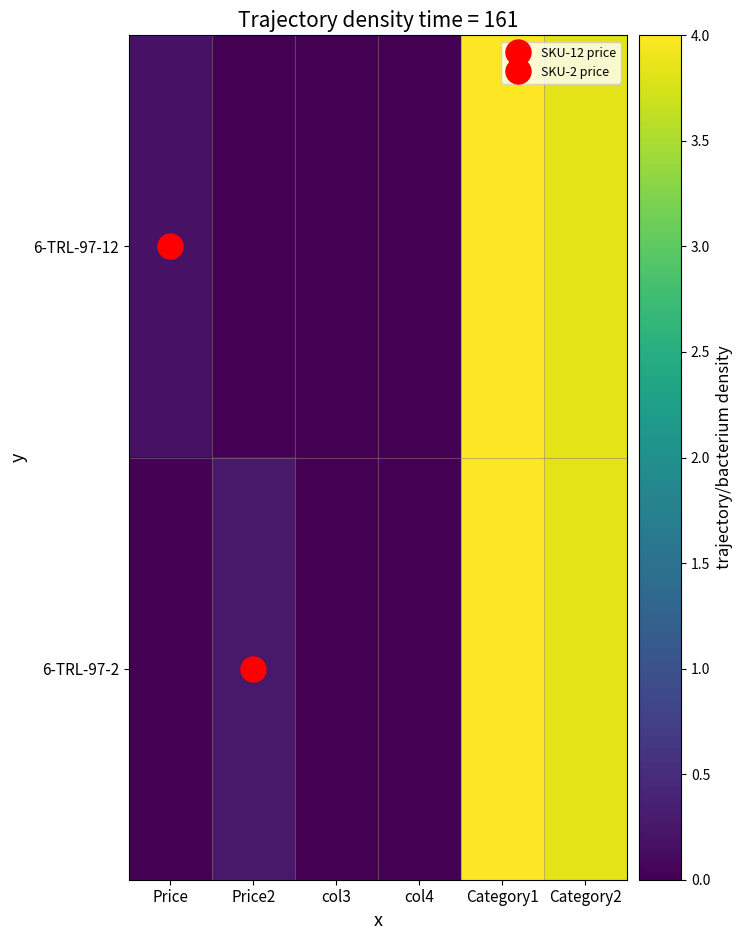

Reading right to left, list all the values displayed in this chart.

6-TRL-97-12: Category2=3.8	Category1=4.0	col4=0.0	col3=0.0	Price2=0.0	Price=0.2
6-TRL-97-2: Category2=3.8	Category1=4.0	col4=0.0	col3=0.0	Price2=0.3	Price=0.0